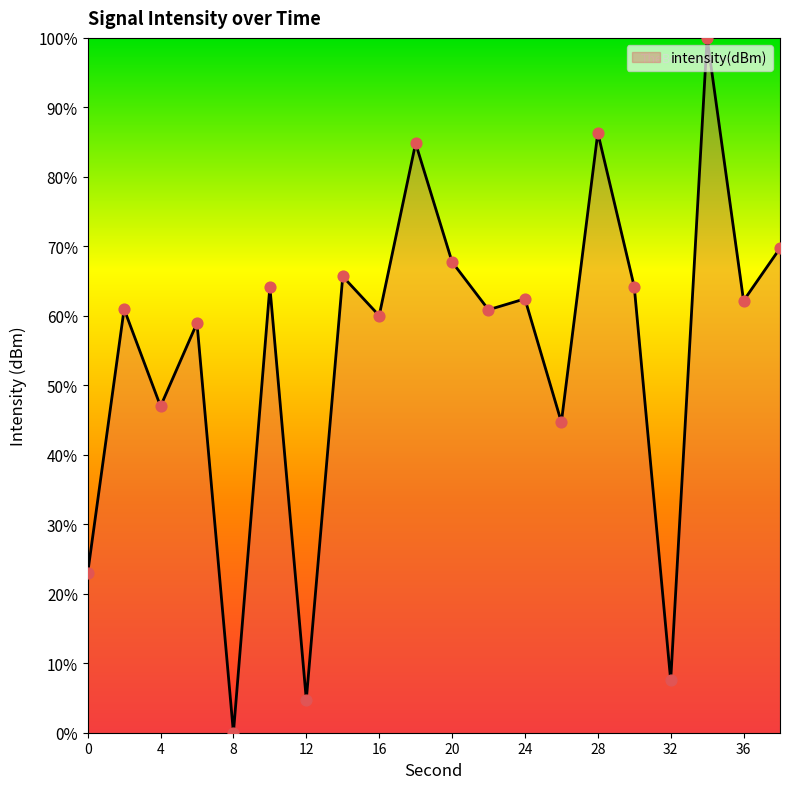

What is the maximum value shown in the chart?

100.0